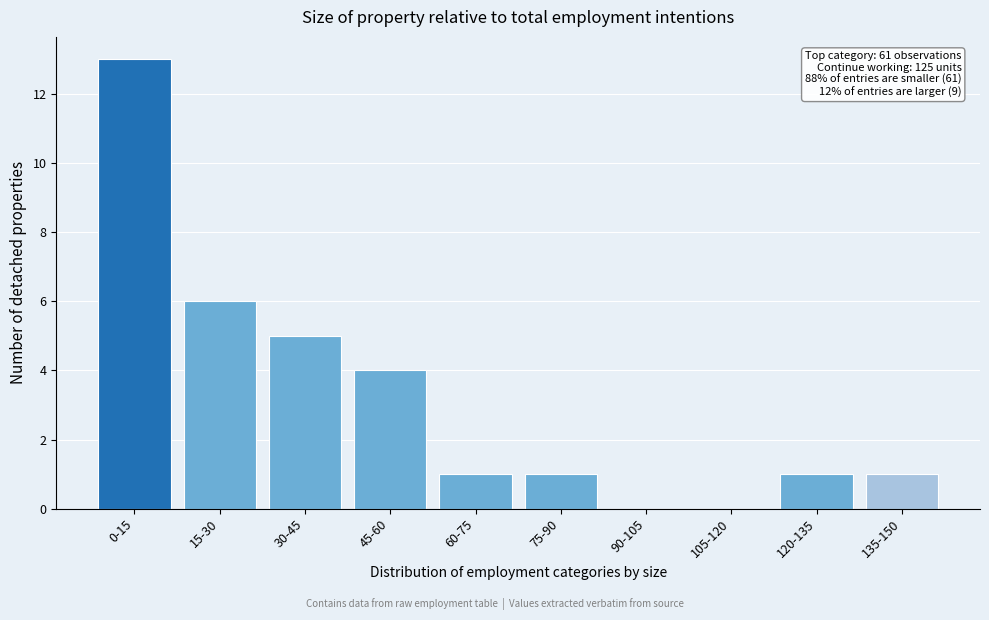

Reading left to right, extract all data points from this chart.

0-15=13	15-30=6	30-45=5	45-60=4	60-75=1	75-90=1	90-105=0	105-120=0	120-135=1	135-150=1